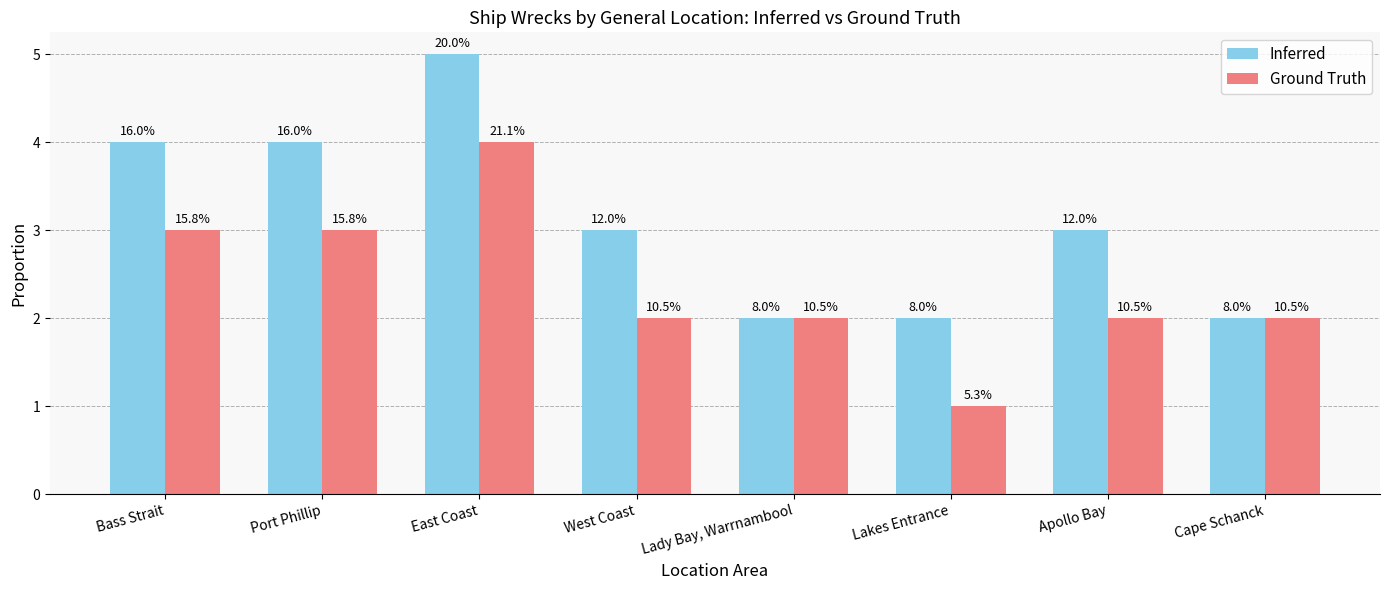

What are all the series names shown in the legend?

Inferred, Ground Truth